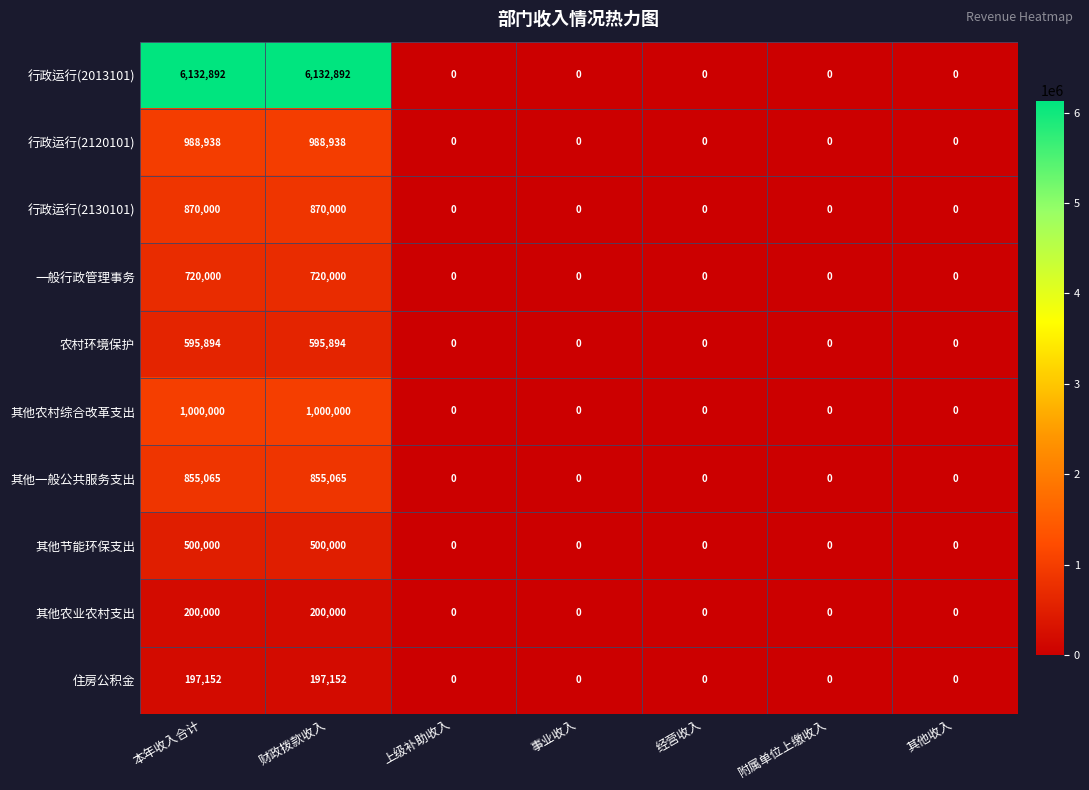

Which series has the largest range (max minus min)?

行政运行(2013101)